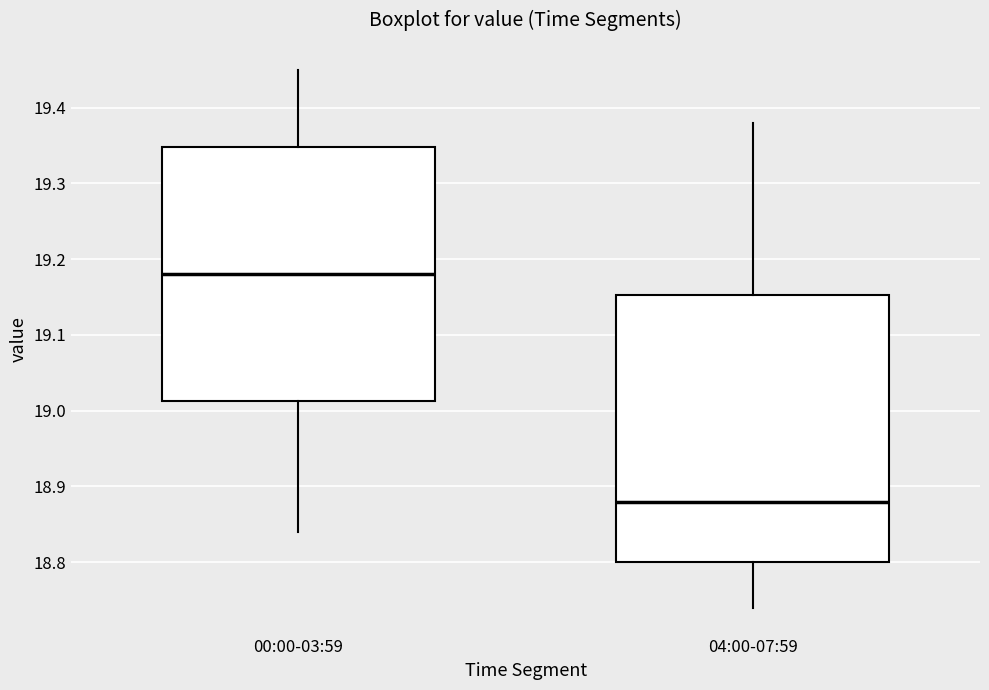

Which box is the tallest, from its lower edge to its upper edge?

04:00-07:59